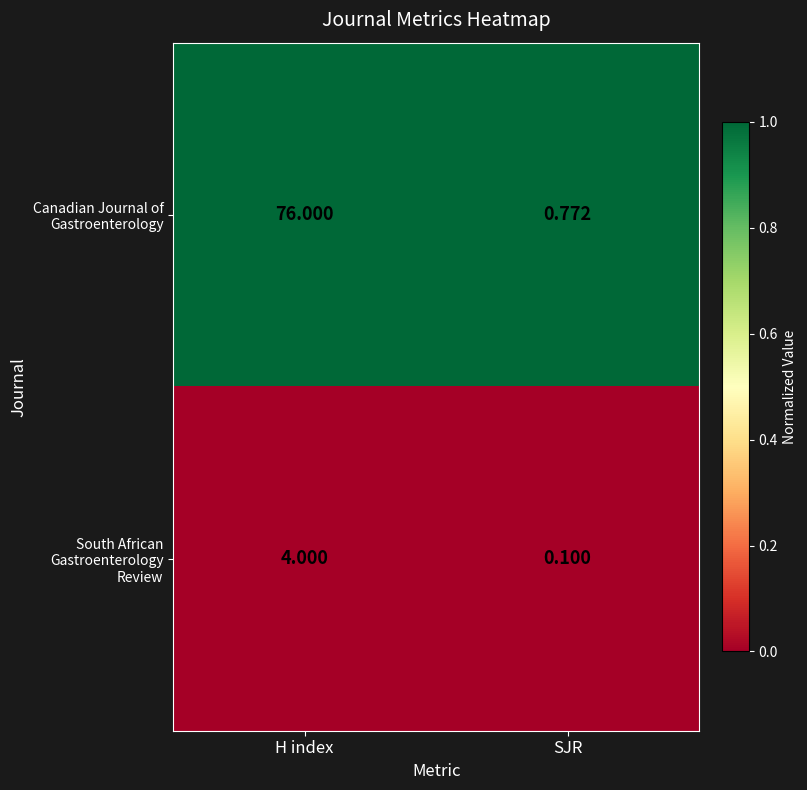

Which series has the largest total across all categories?

Canadian Journal of Gastroenterology